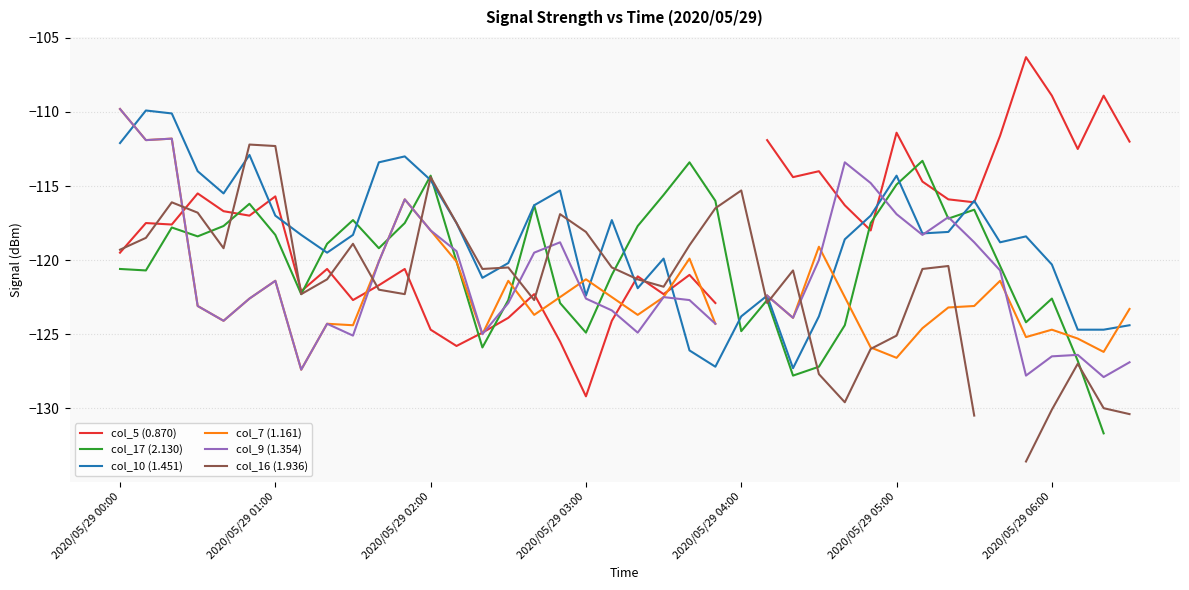

How many interior local valleys does the col_9 (1.354) series have?

10